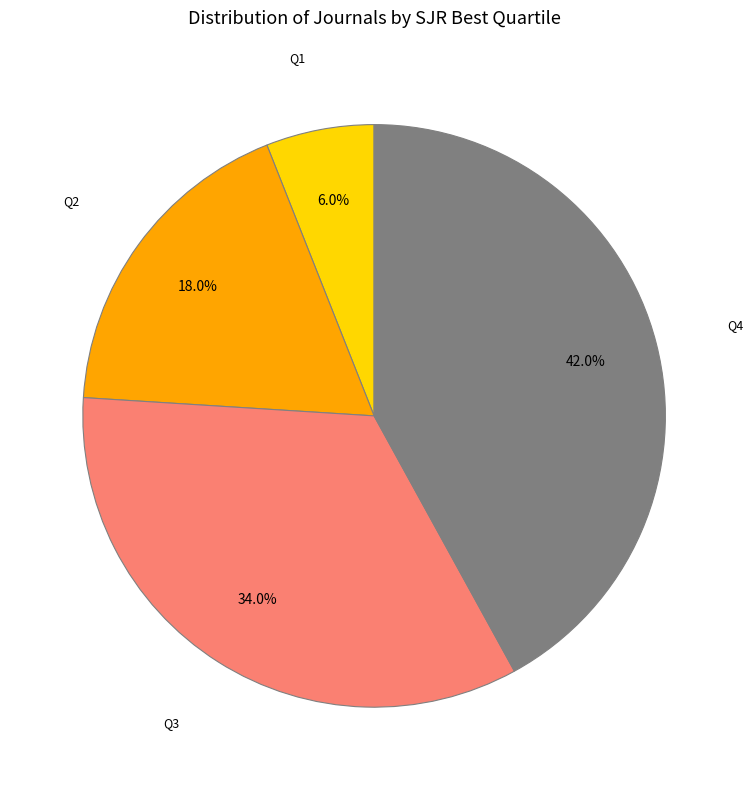

Is there a majority slice in this chart?

No